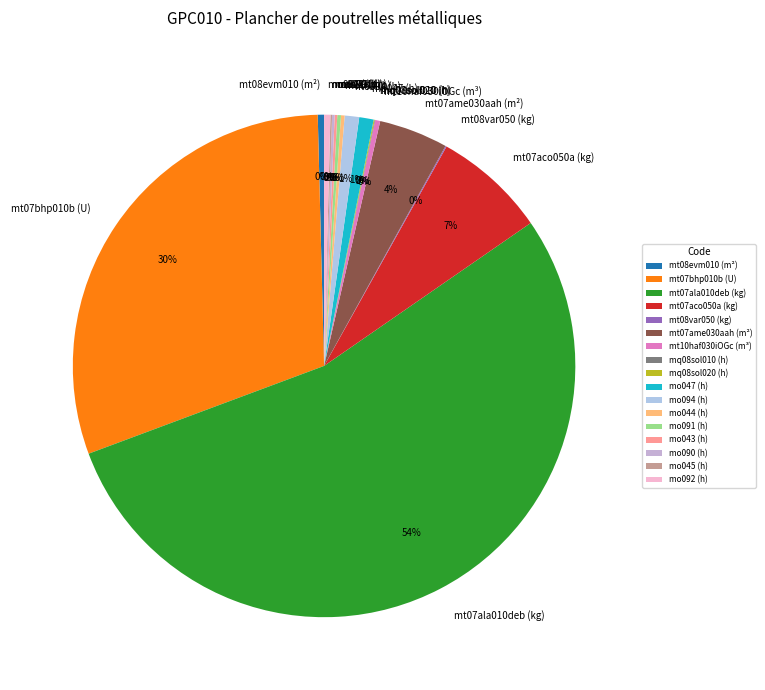

Between mt07bhp010b (U) and mo094 (h), which is larger?

mt07bhp010b (U)